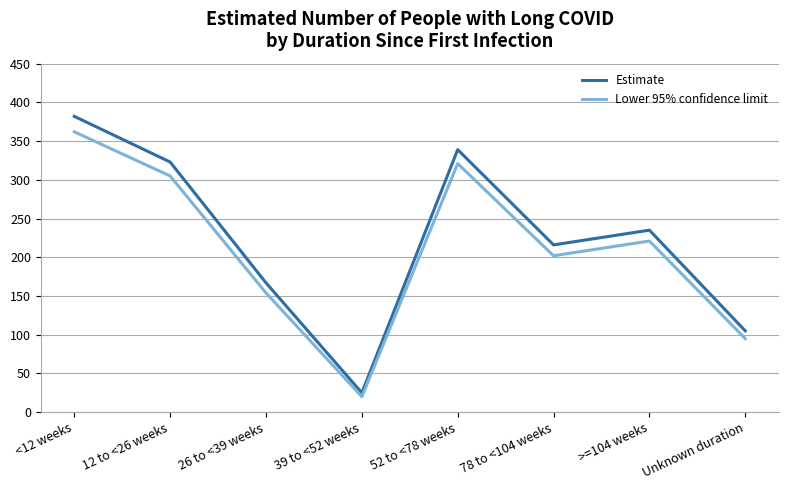

What is the sum of all Estimate values?

1792